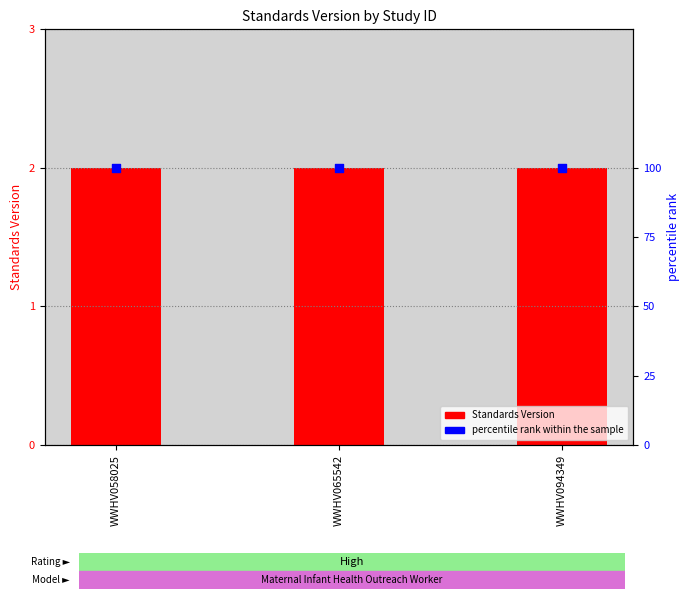

Is the value of Standards Version at WWHV065542 greater than the value of percentile rank within the sample at WWHV065542?

No